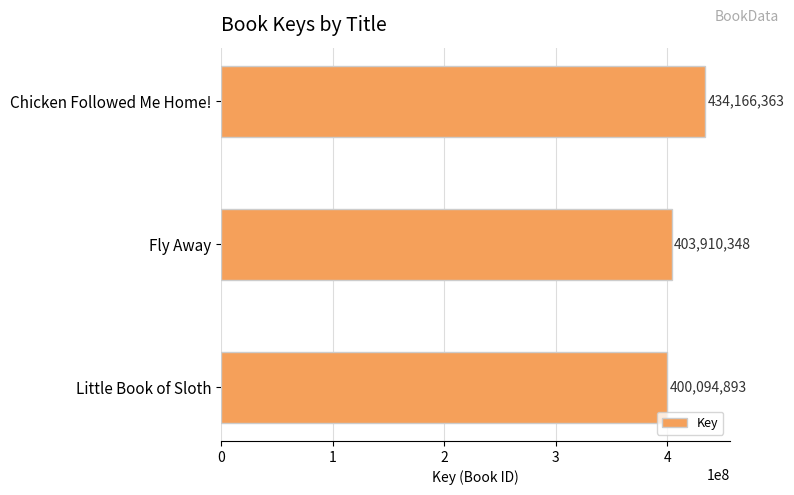

Reading top to bottom, extract all data points from this chart.

Chicken Followed Me Home!=434166363	Fly Away=403910348	Little Book of Sloth=400094893